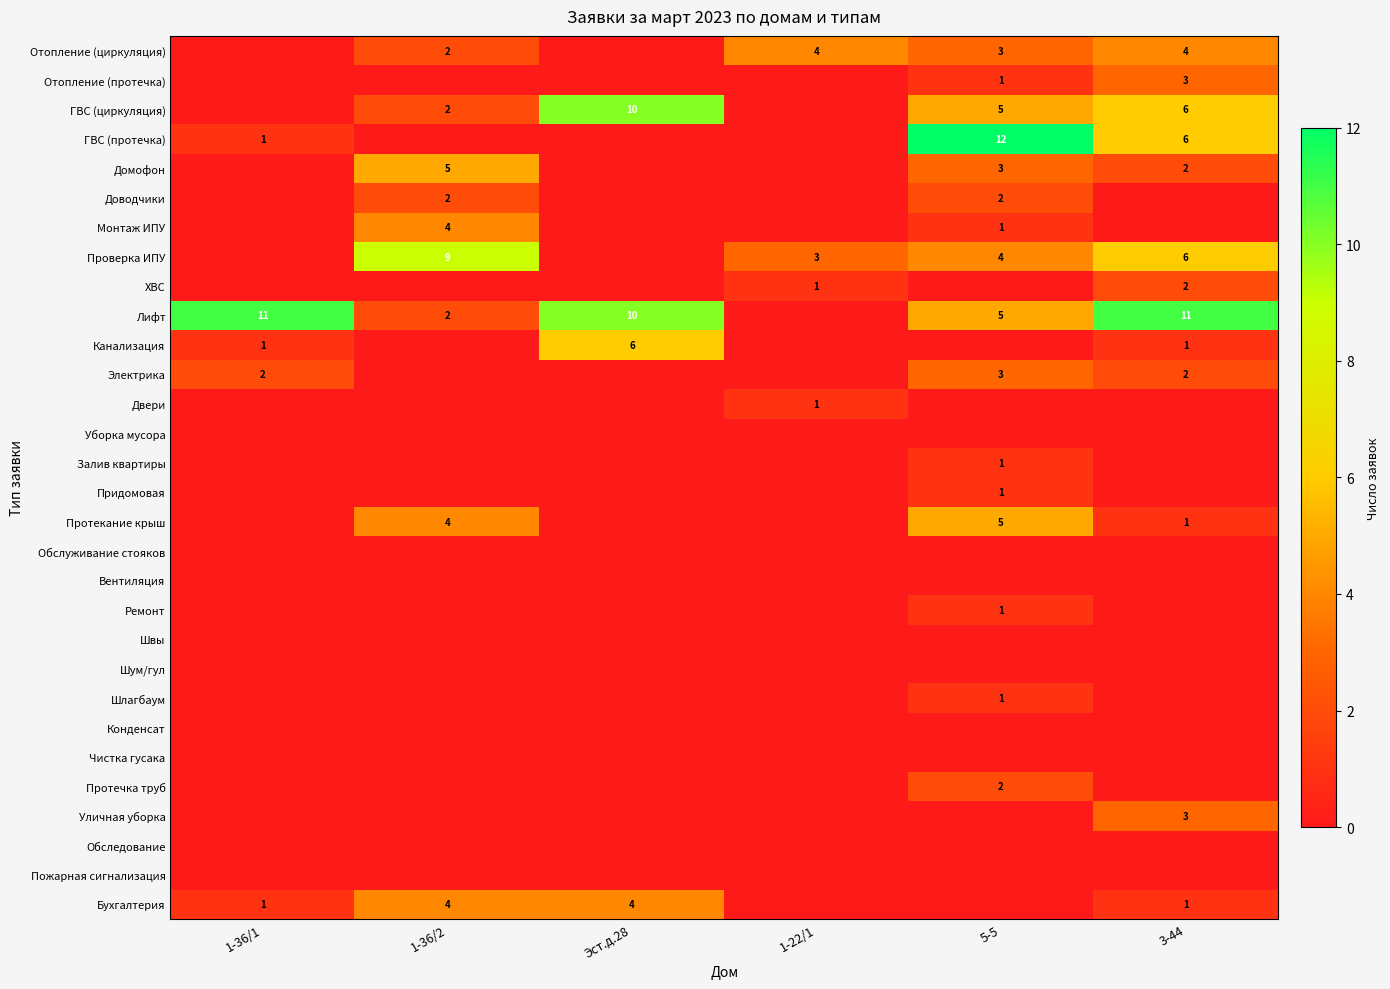

What is the greatest value displayed?

12